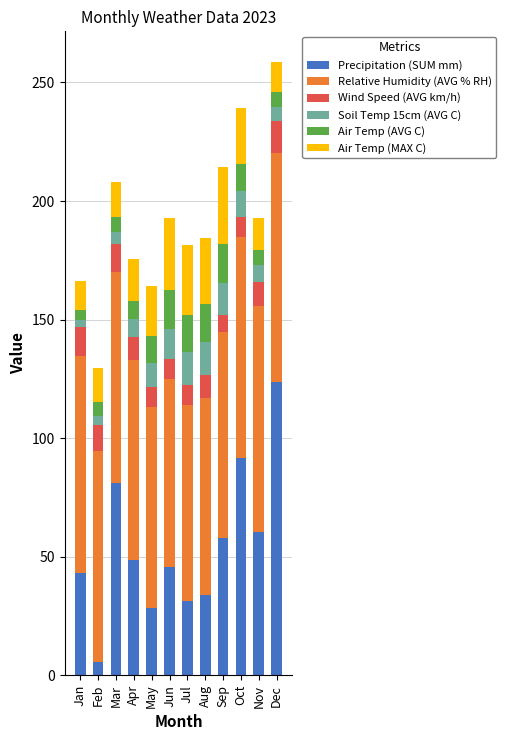

What is the total value across all series at Jun?

193.0